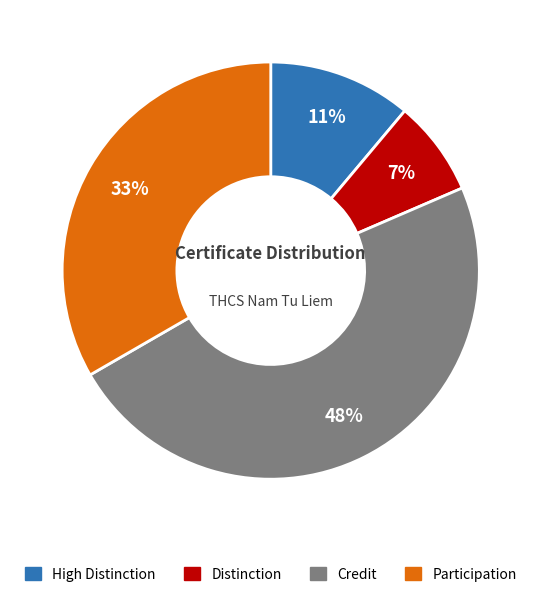

The High Distinction slice represents 1% of the pie. True or false?

False